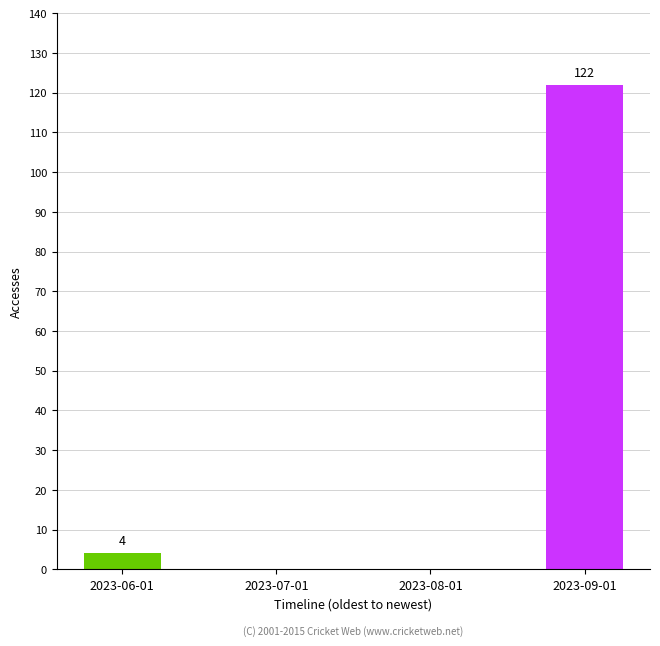

True or false: the data shows -68 at 2023-07-01.

False